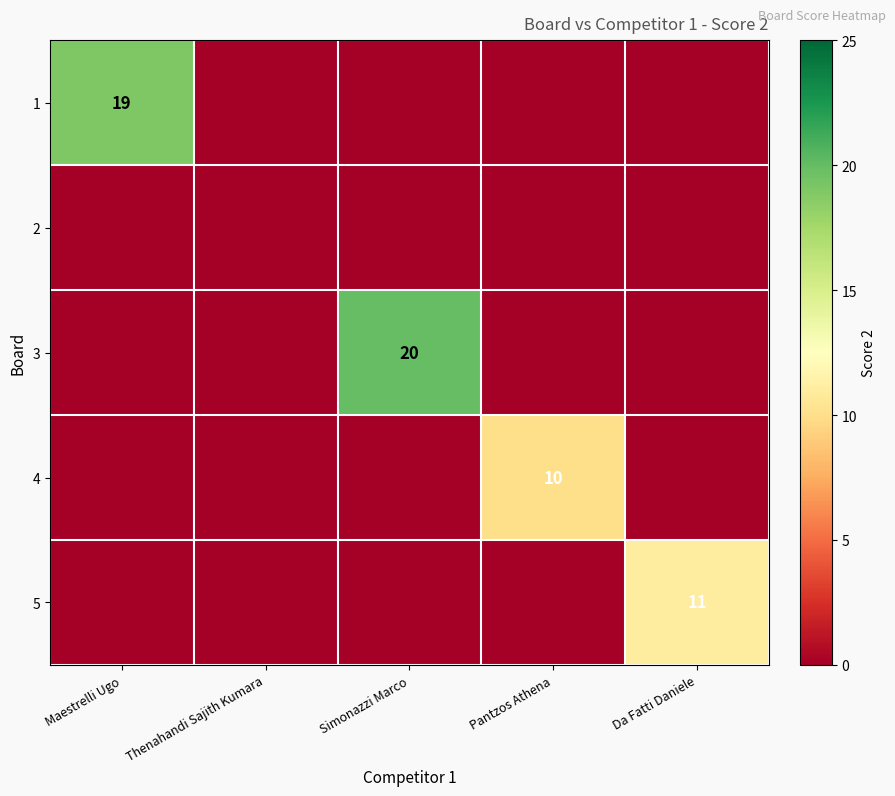

Is it true that 4 equals 13 at Pantzos Athena?

False